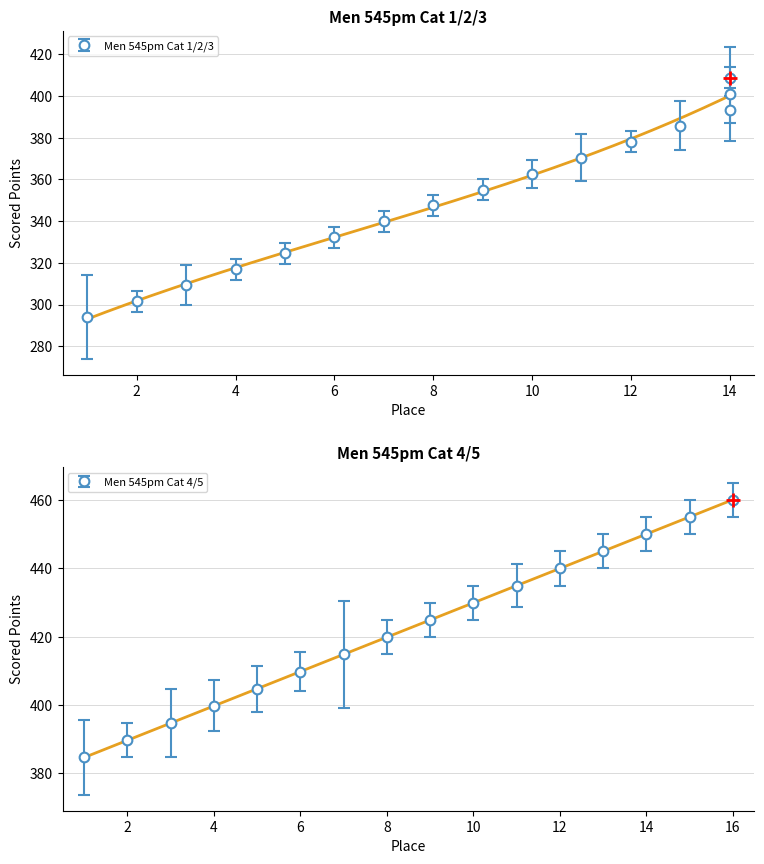

Between 15 and 13, which is larger?

15